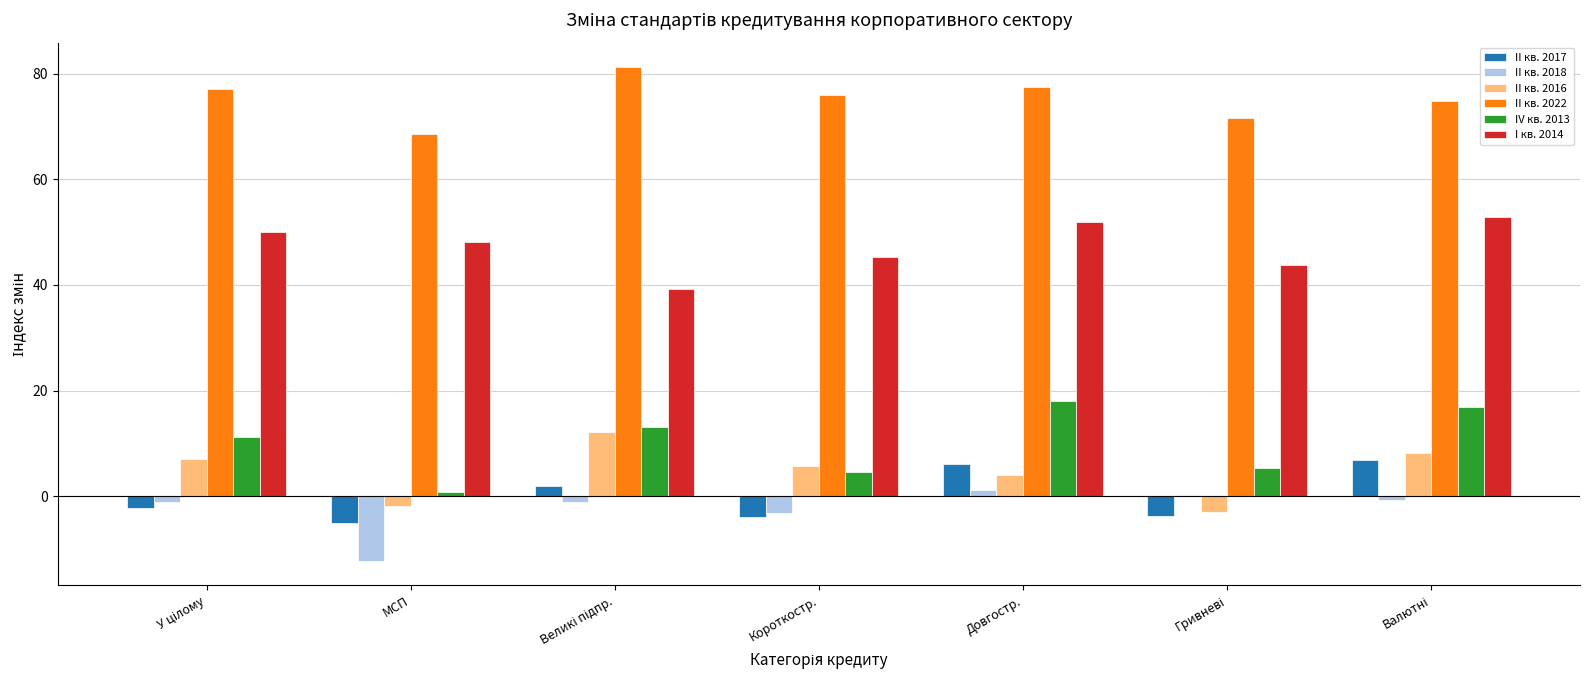

The II кв. 2018 series shows -3.1 at Короткостр.. True or false?

True